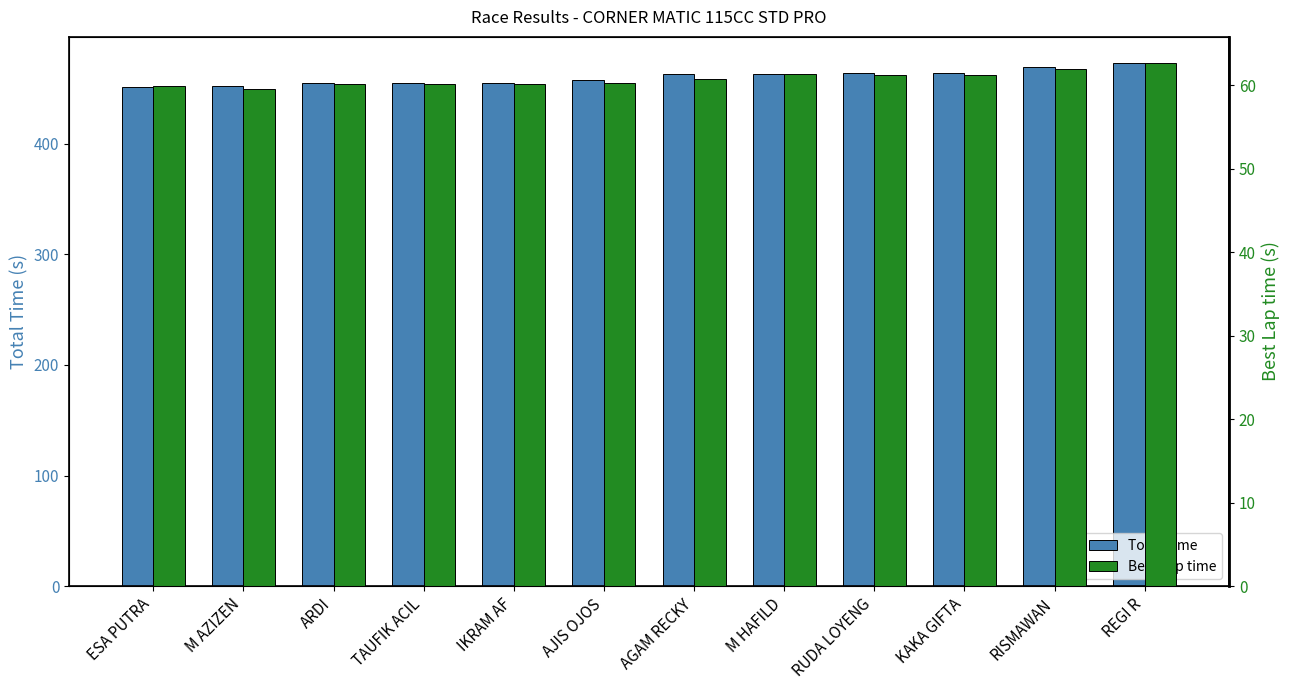

What is the maximum value shown in the chart?

472.9